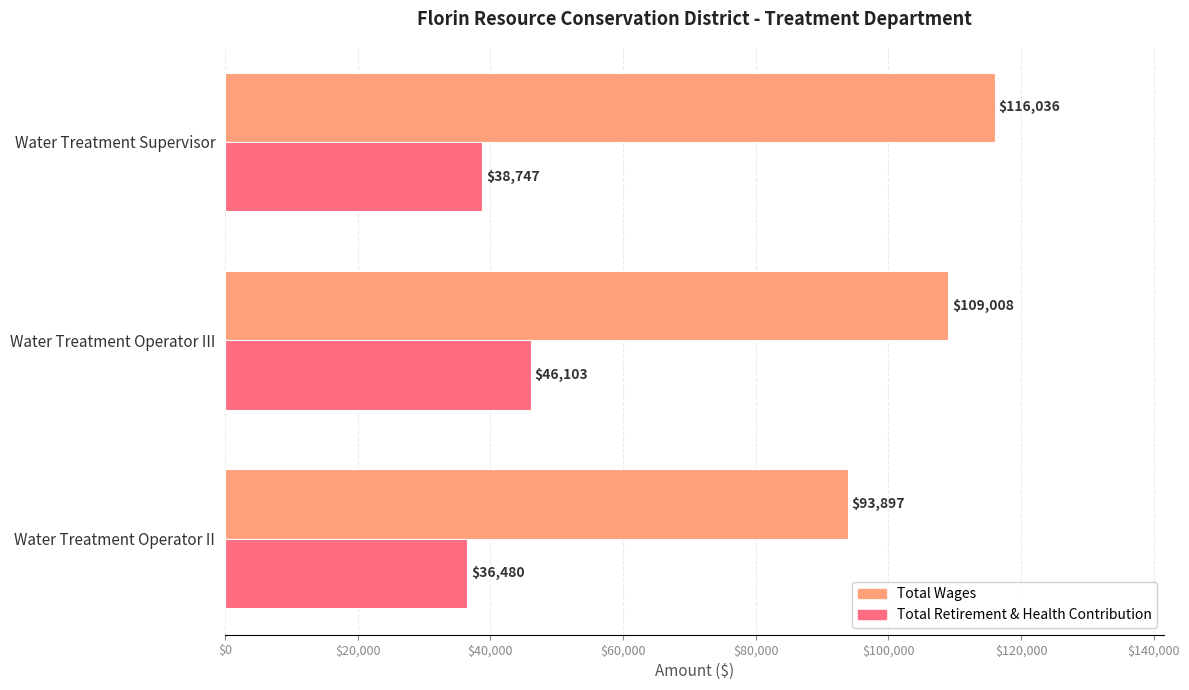

What is the sum of the Total Retirement & Health Contribution values at Water Treatment Operator II and Water Treatment Operator III?

82583